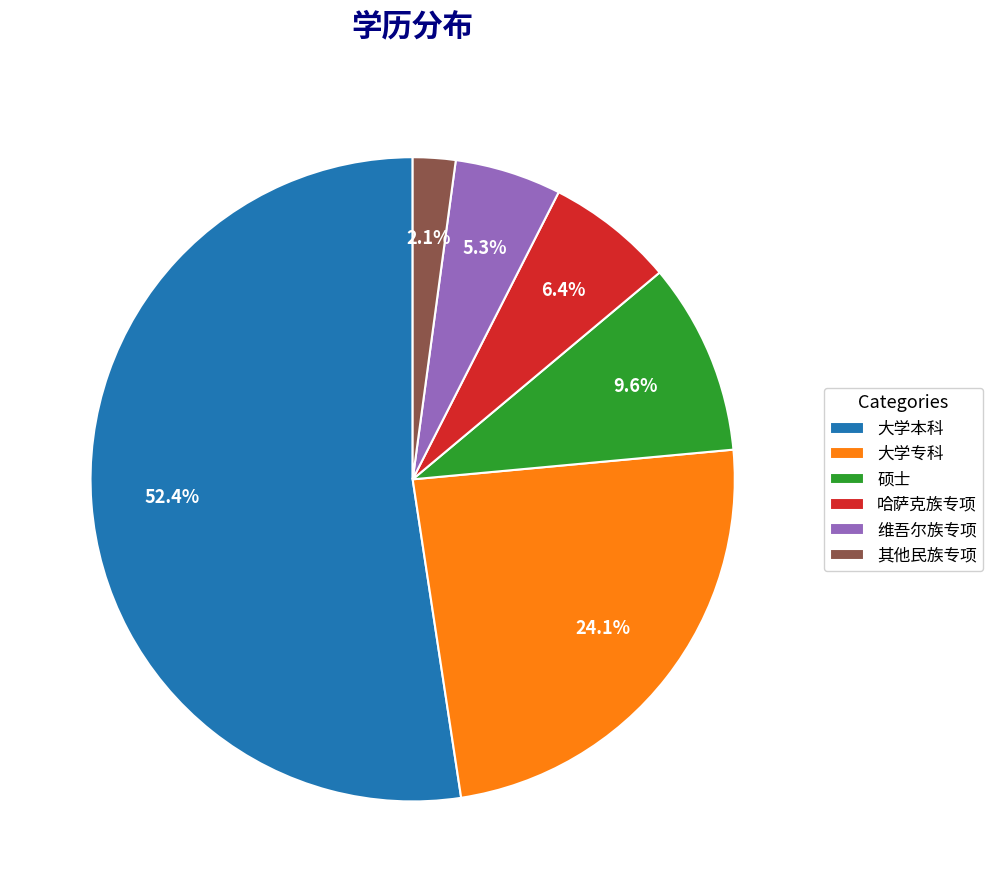

Is the sum of 硕士 and 其他民族专项 greater than half?

No